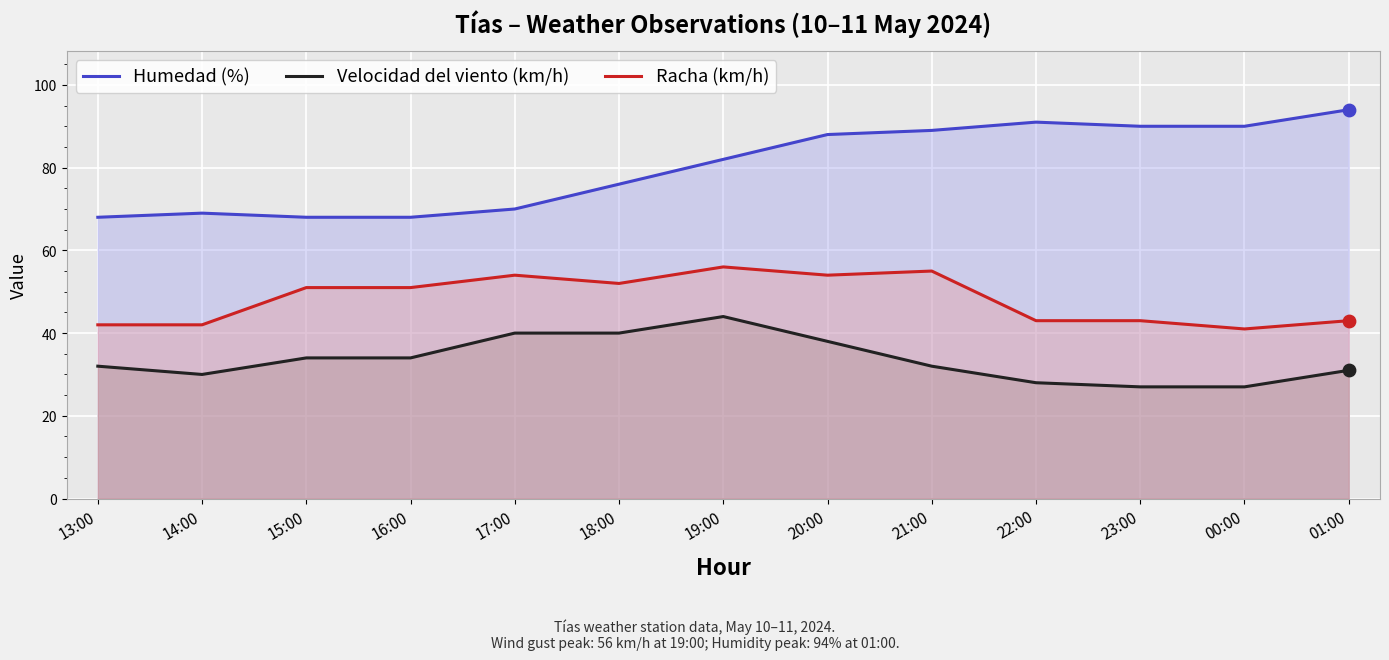

What is the total value across all series at 13:00?

142